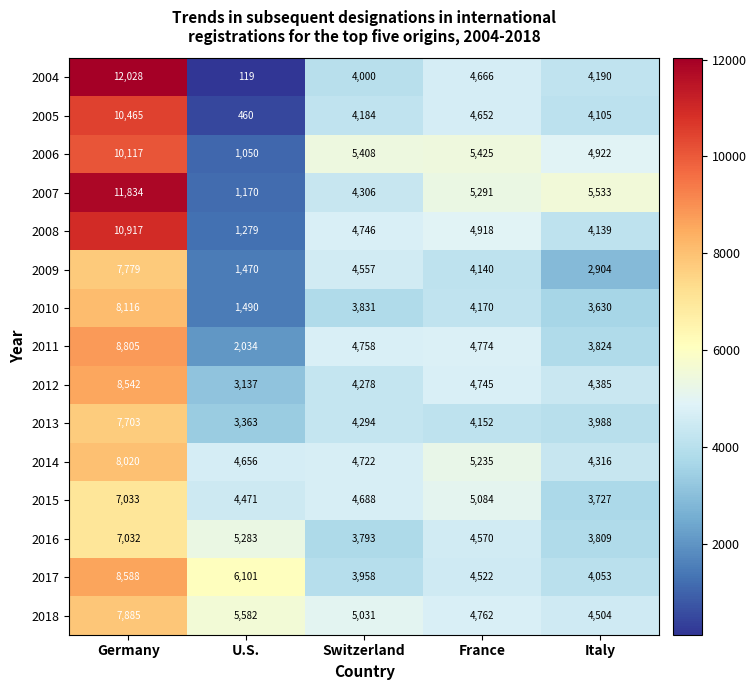

What is the difference between the maximum and minimum values in the 2009 series?

6309